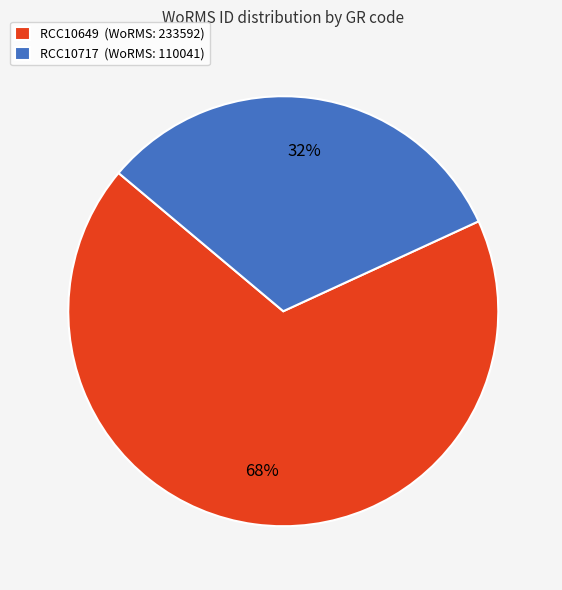

Which slice is the largest?

RCC10649